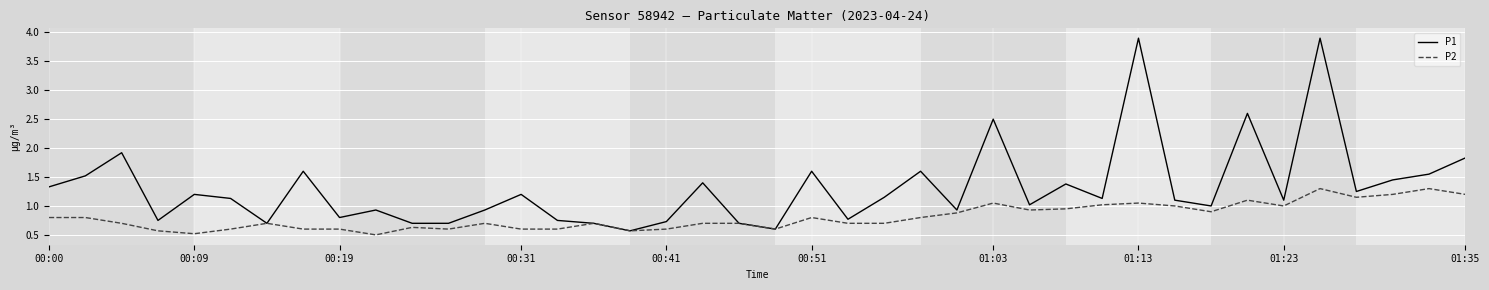

Which series has the widest spread of values?

P1